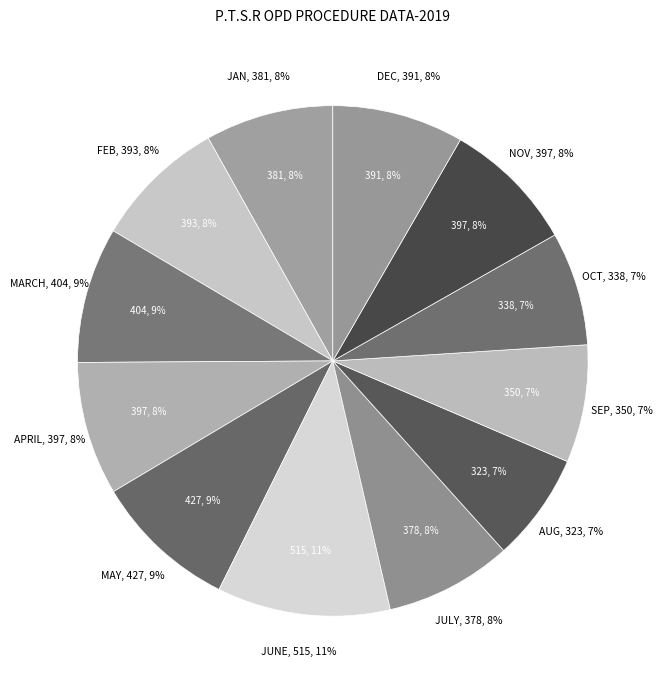

Is OCT the majority of the pie?

No